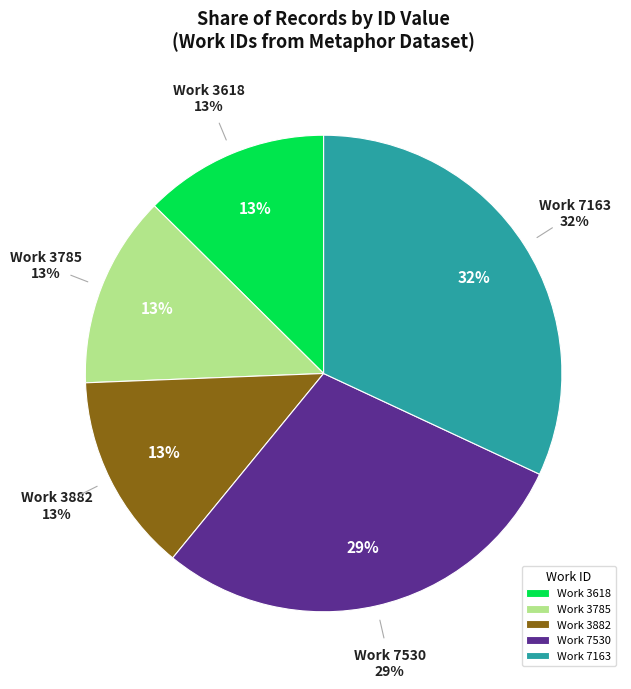

How many slices are in this pie chart?

5